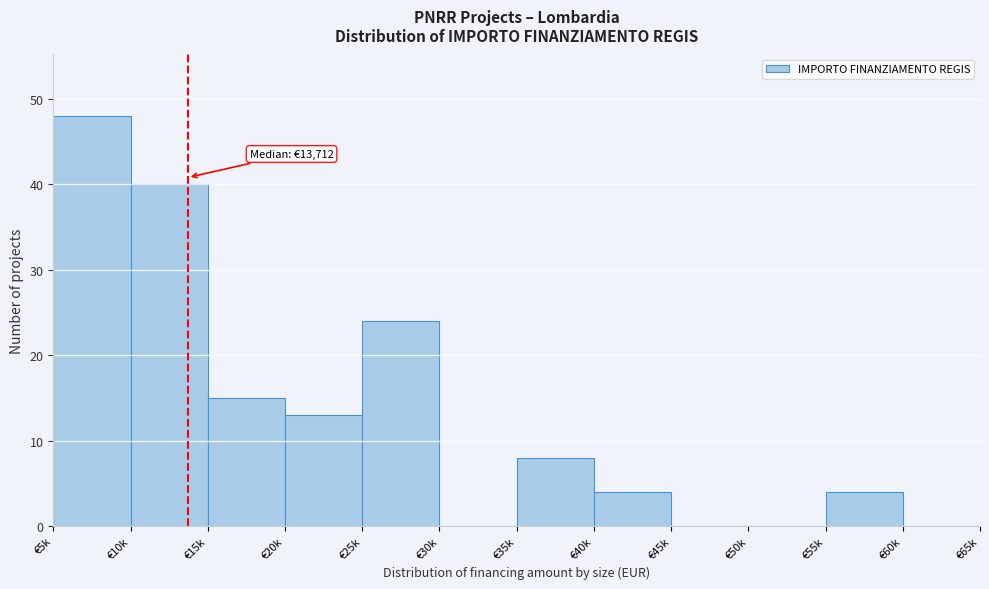

Reading left to right, transcribe all the data shown in this chart.

€5k=48	€10k=40	€15k=15	€20k=13	€25k=24	€30k=0	€35k=8	€40k=4	€45k=0	€50k=0	€55k=4	€60k=0